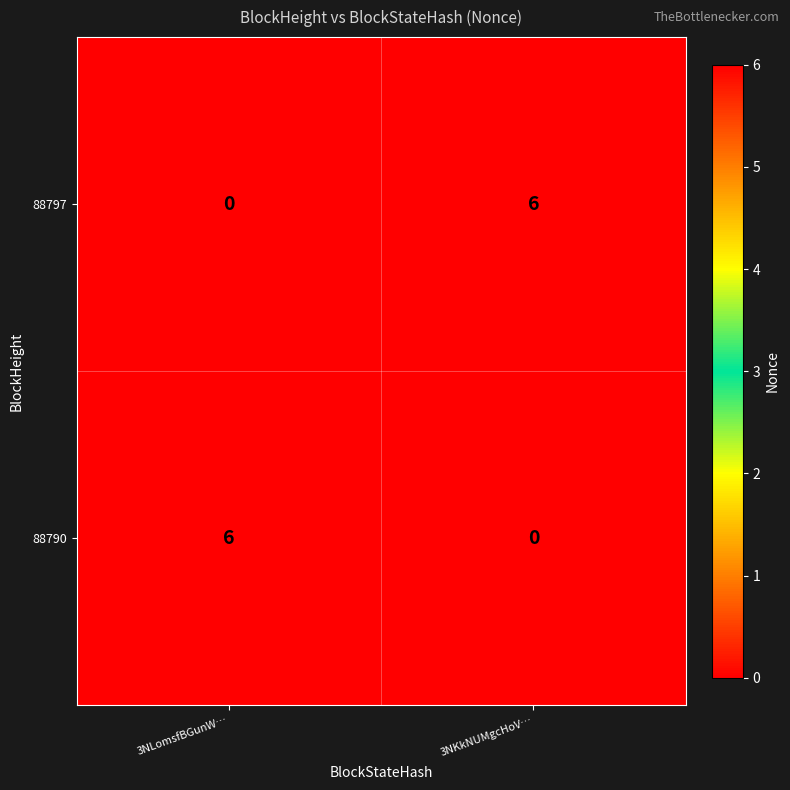

What is the difference between the maximum and minimum values in the 88790 series?

6